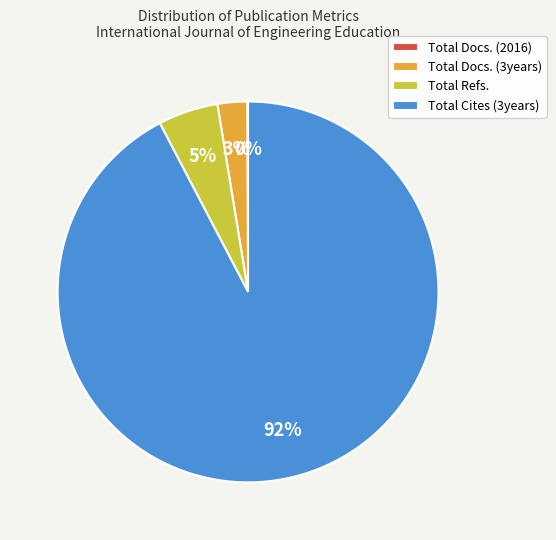

Which category has the biggest portion of the pie?

Total Cites (3years)